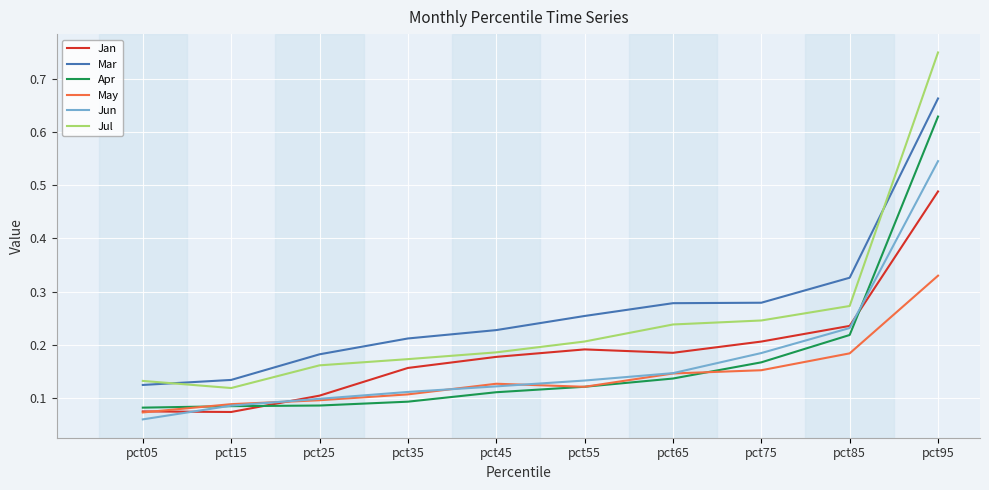

At which label is Jun closest to 0?

pct05